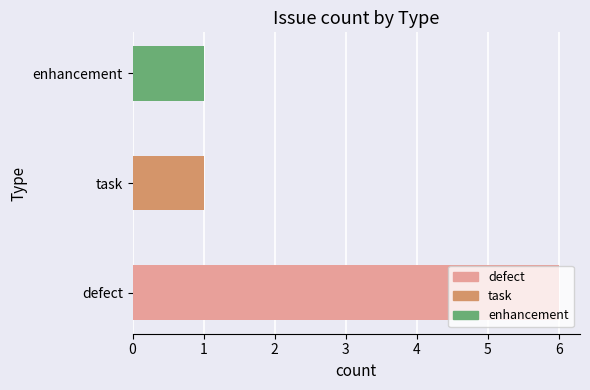

What is the sum of all values?

8